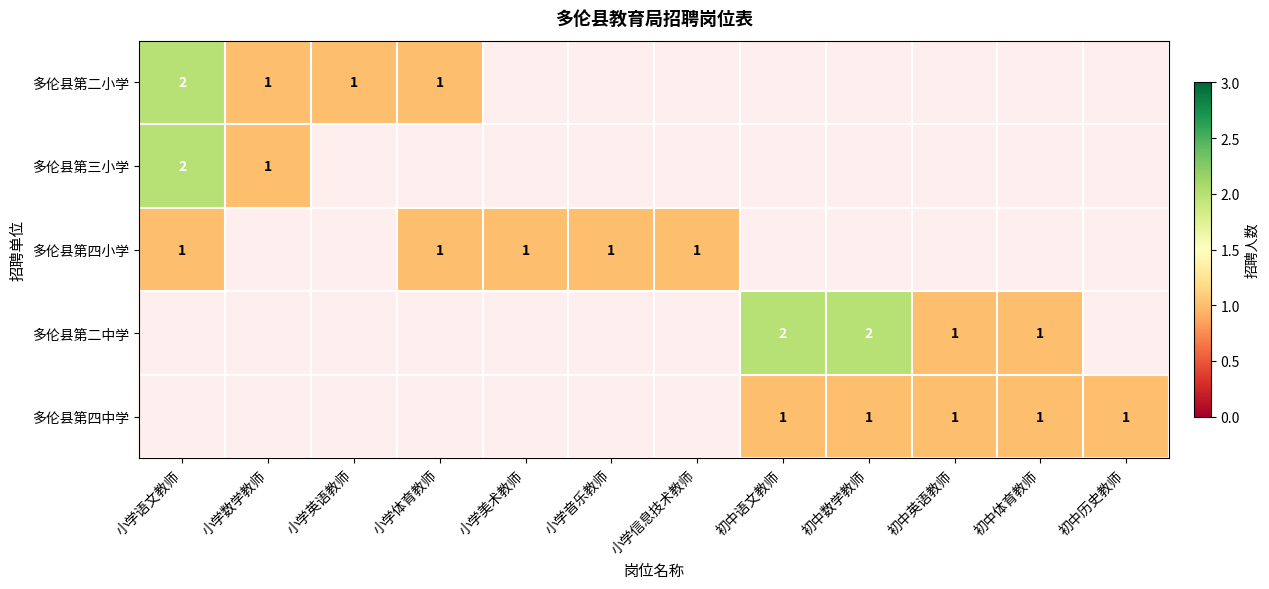

The value of 多伦县第四小学 at 小学语文教师 is 2. True or false?

False